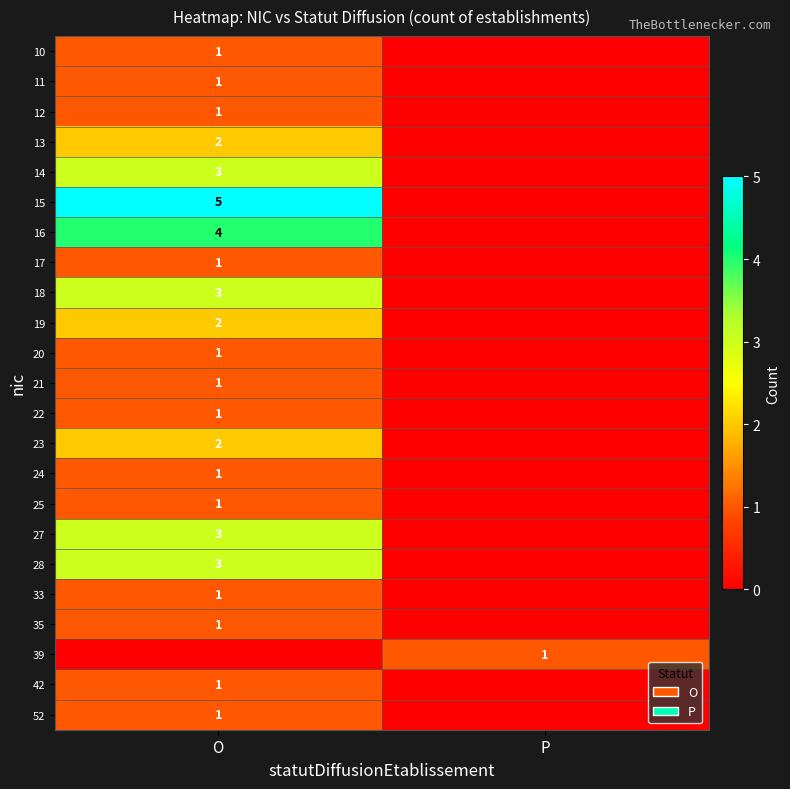

The 25 series shows 1 at O. True or false?

True